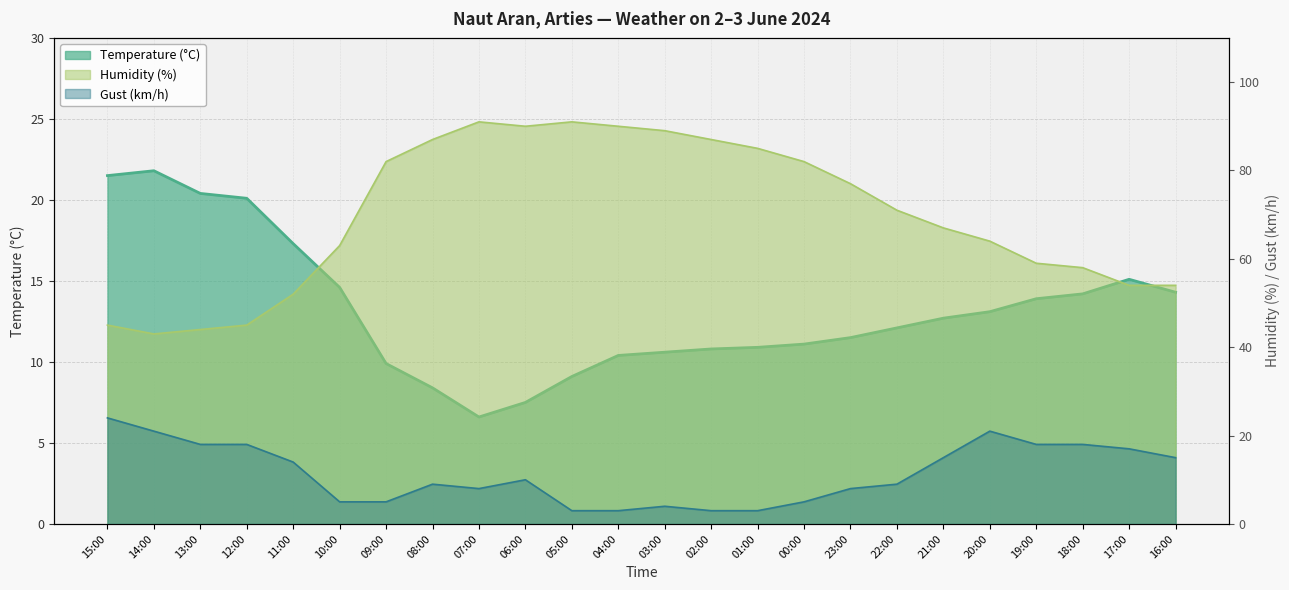

What is the total value across all series at 19:00?

90.9